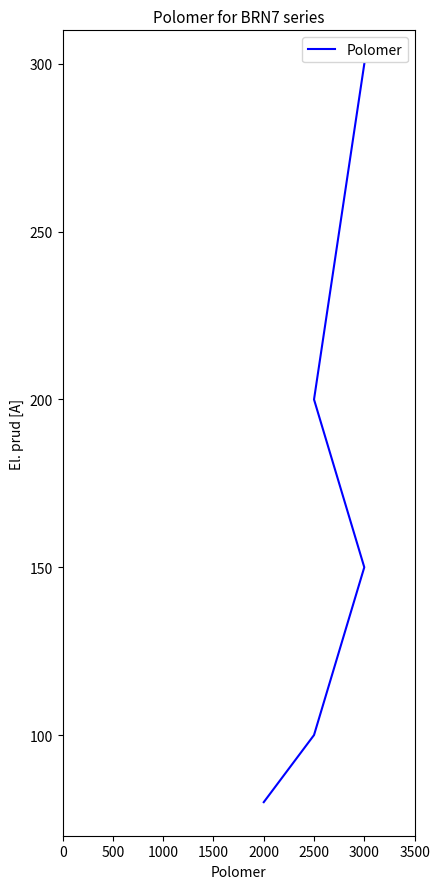

What is the average value?

166